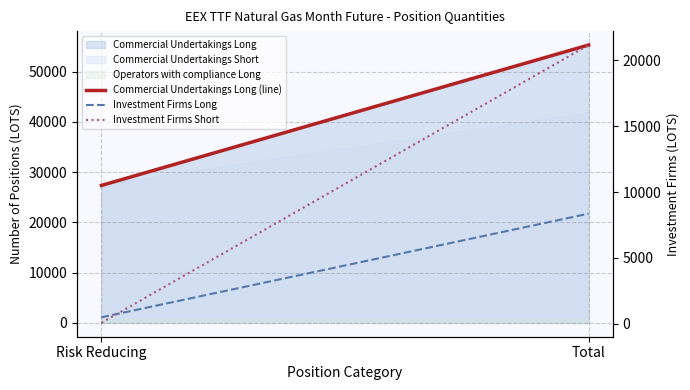

What is the value of the Investment Firms Long point at the 2nd from the left?

8360